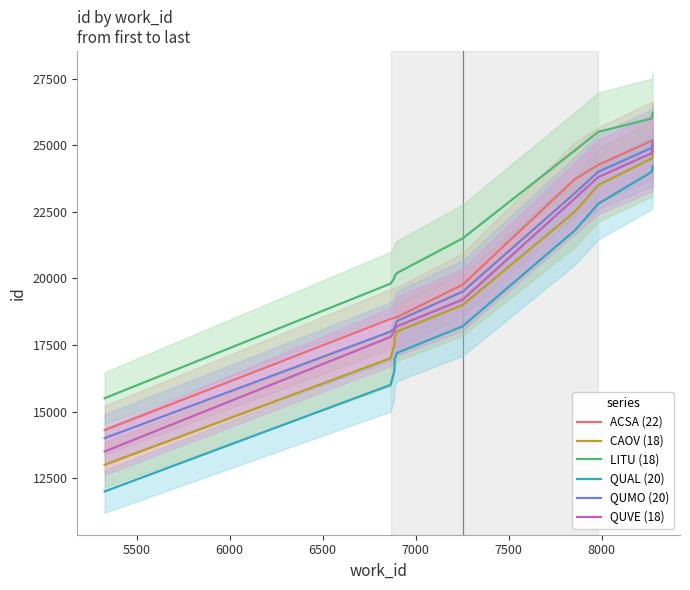

What is the lowest value of the QUVE (18) series?

13500